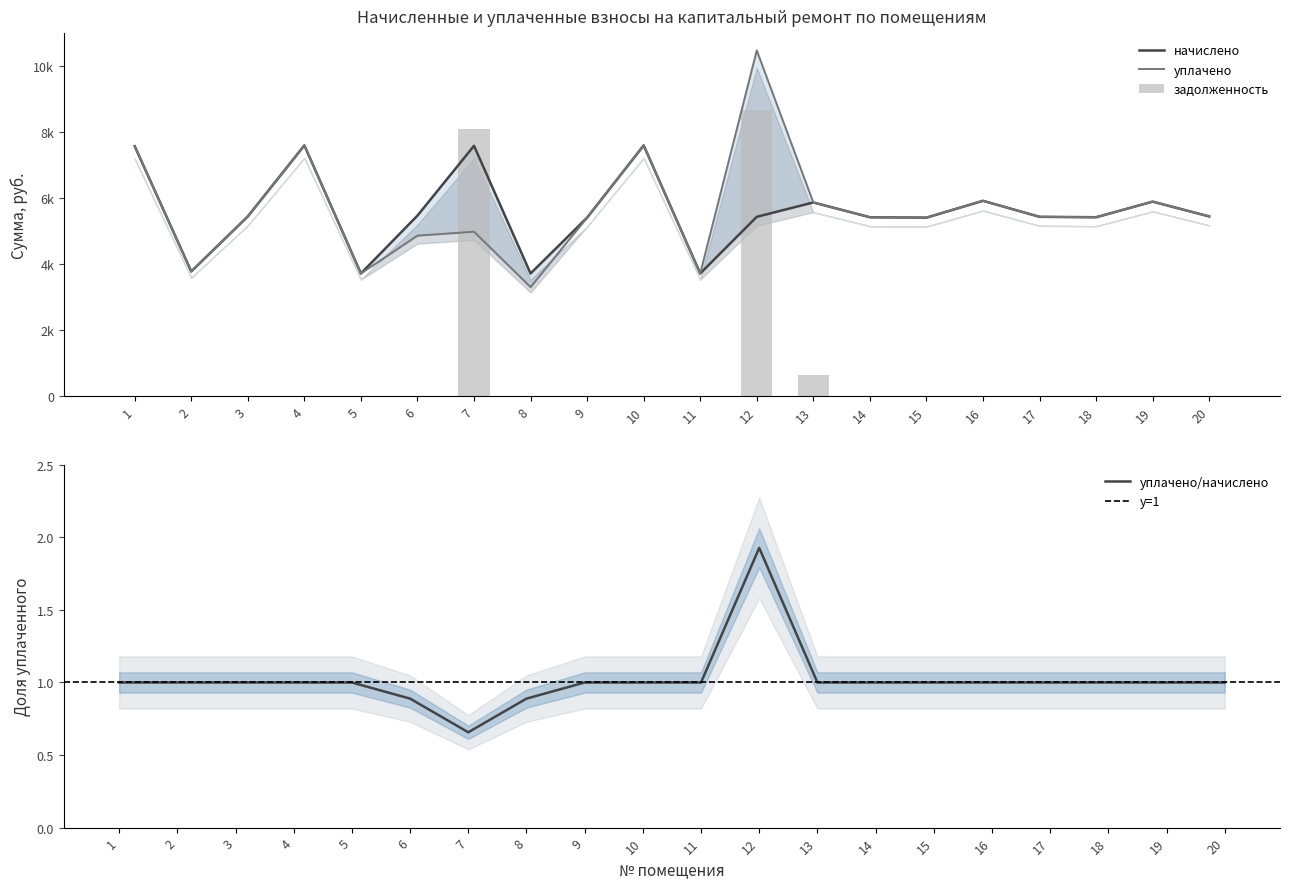

Where is уплачено nearest to the value 6881?

1